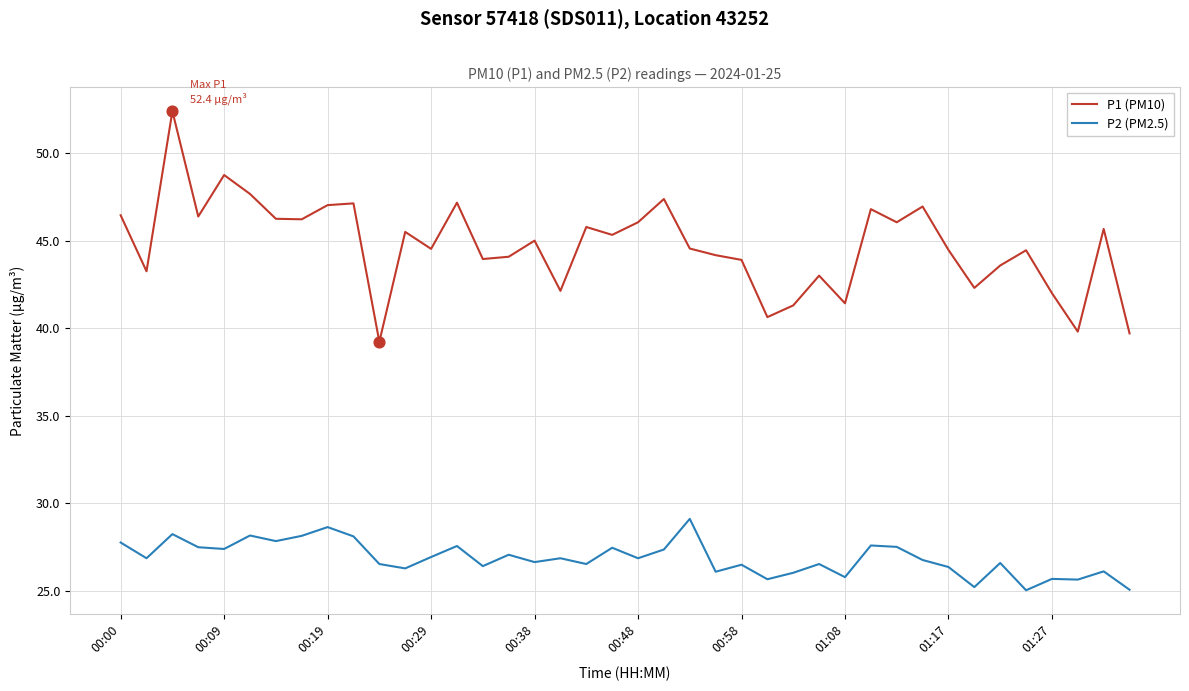

Which series has the largest total across all categories?

P1 (PM10)